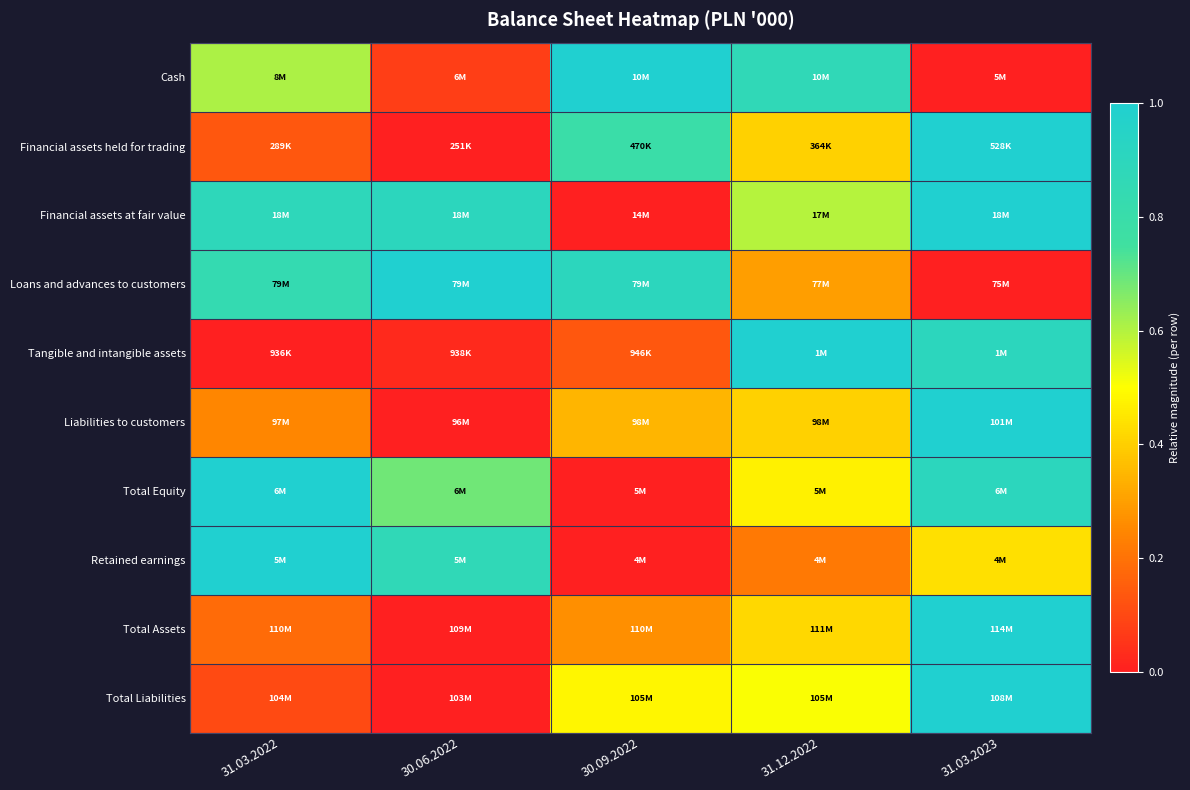

Reading left to right, transcribe all the data shown in this chart.

Cash: 31.03.2022=0.6	30.06.2022=0.1	30.09.2022=1.0	31.12.2022=0.9	31.03.2023=0.0
Financial assets held for trading: 31.03.2022=0.1	30.06.2022=0.0	30.09.2022=0.8	31.12.2022=0.4	31.03.2023=1.0
Financial assets at fair value: 31.03.2022=0.9	30.06.2022=0.9	30.09.2022=0.0	31.12.2022=0.6	31.03.2023=1.0
Loans and advances to customers: 31.03.2022=0.8	30.06.2022=1.0	30.09.2022=0.9	31.12.2022=0.3	31.03.2023=0.0
Tangible and intangible assets: 31.03.2022=0.0	30.06.2022=0.0	30.09.2022=0.1	31.12.2022=1.0	31.03.2023=0.9
Liabilities to customers: 31.03.2022=0.2	30.06.2022=0.0	30.09.2022=0.3	31.12.2022=0.4	31.03.2023=1.0
Total Equity: 31.03.2022=1.0	30.06.2022=0.7	30.09.2022=0.0	31.12.2022=0.5	31.03.2023=0.9
Retained earnings: 31.03.2022=1.0	30.06.2022=0.9	30.09.2022=0.0	31.12.2022=0.2	31.03.2023=0.4
Total Assets: 31.03.2022=0.2	30.06.2022=0.0	30.09.2022=0.3	31.12.2022=0.4	31.03.2023=1.0
Total Liabilities: 31.03.2022=0.1	30.06.2022=0.0	30.09.2022=0.5	31.12.2022=0.5	31.03.2023=1.0